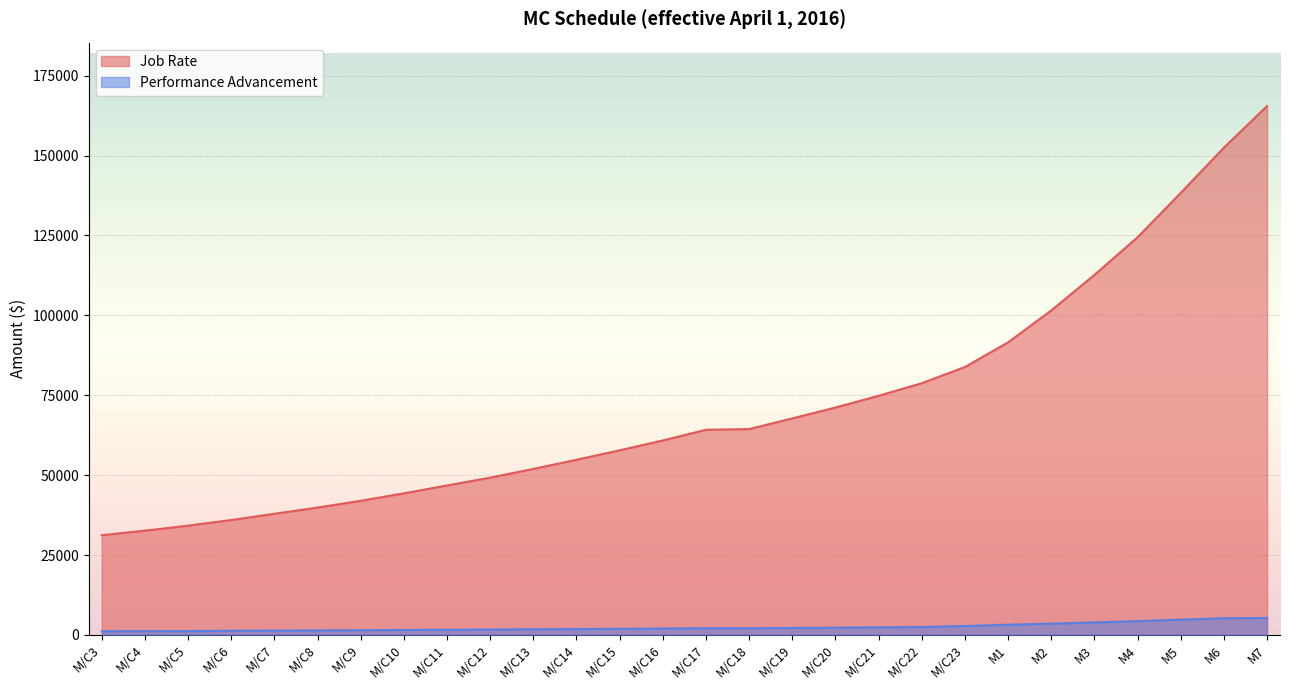

True or false: Job Rate and Performance Advancement cross at least once.

False